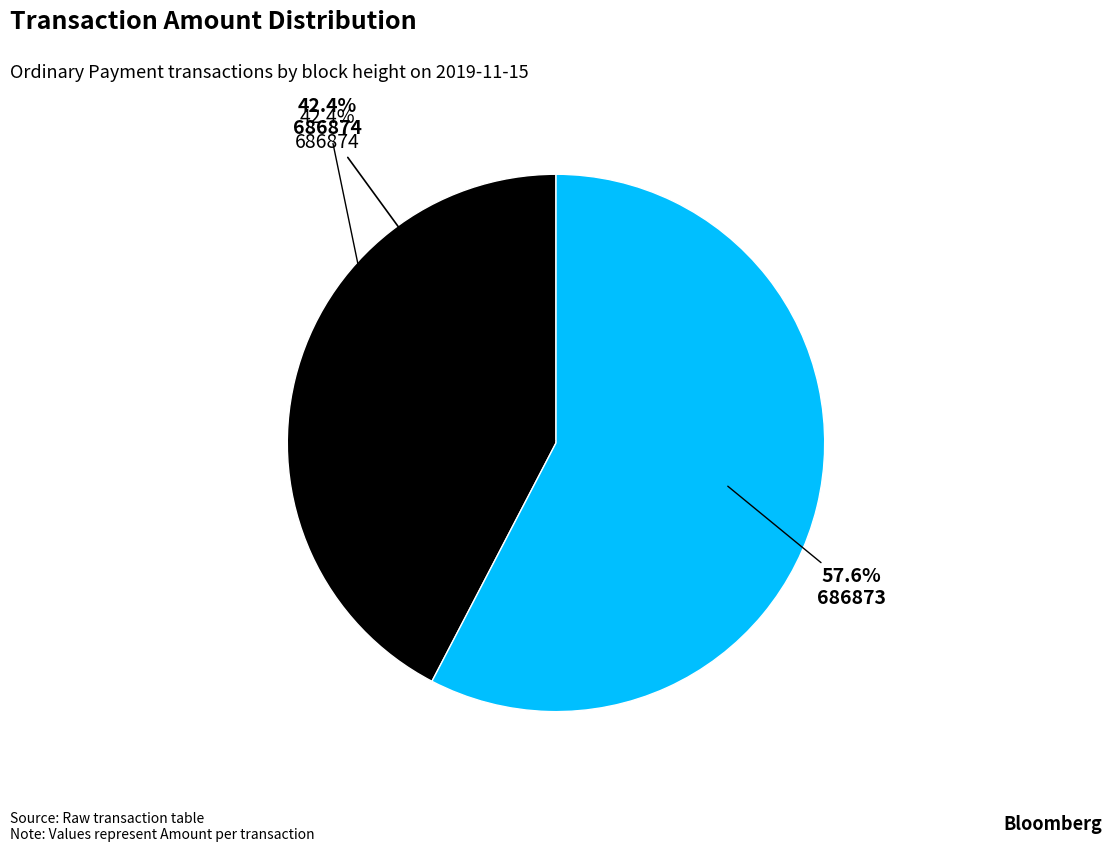

Is it true that 686873 is 58% of the pie?

True